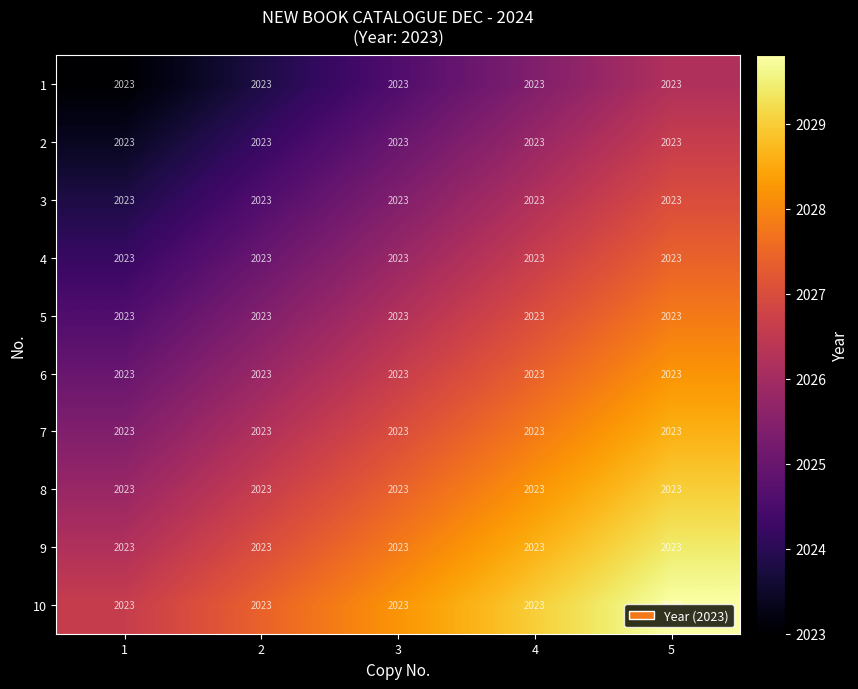

The 5 series shows 2913.8 at 2. True or false?

False